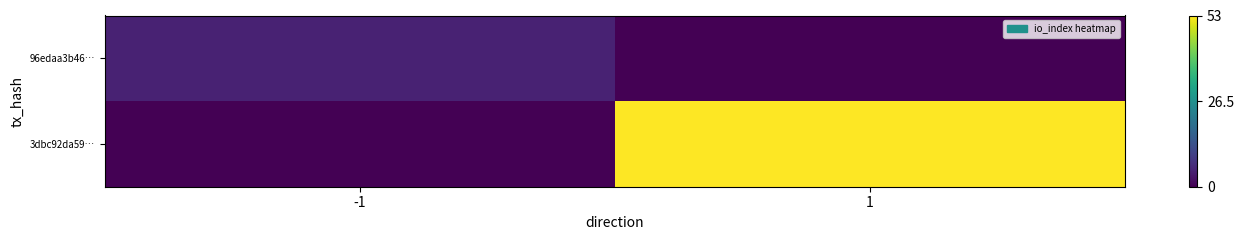

How many categories are shown in the chart?

2